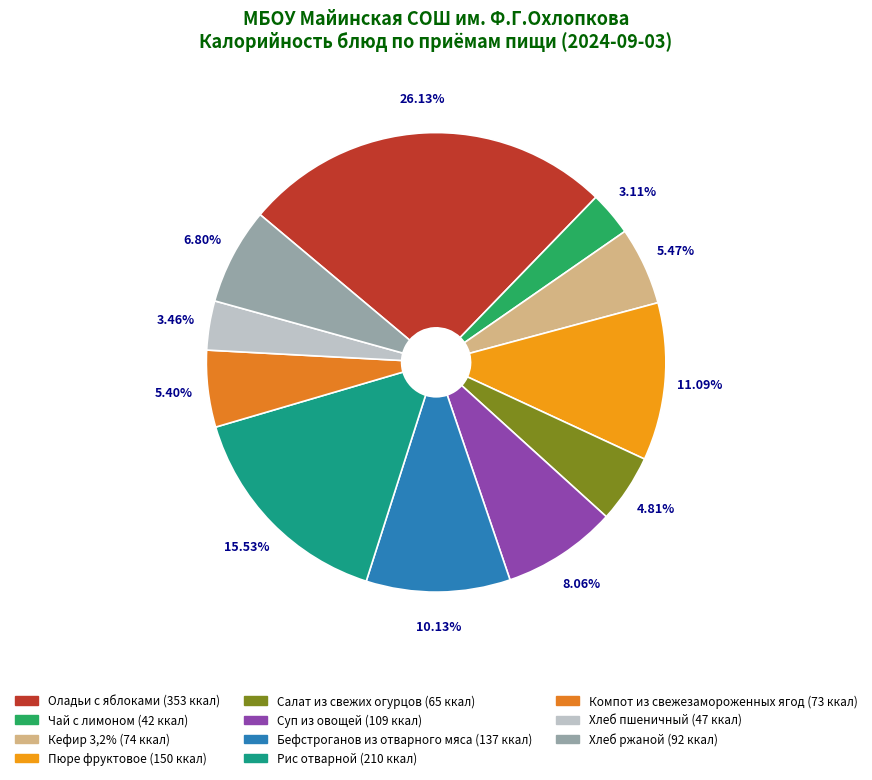

True or false: Пюре фруктовое accounts for 11% of the total.

True